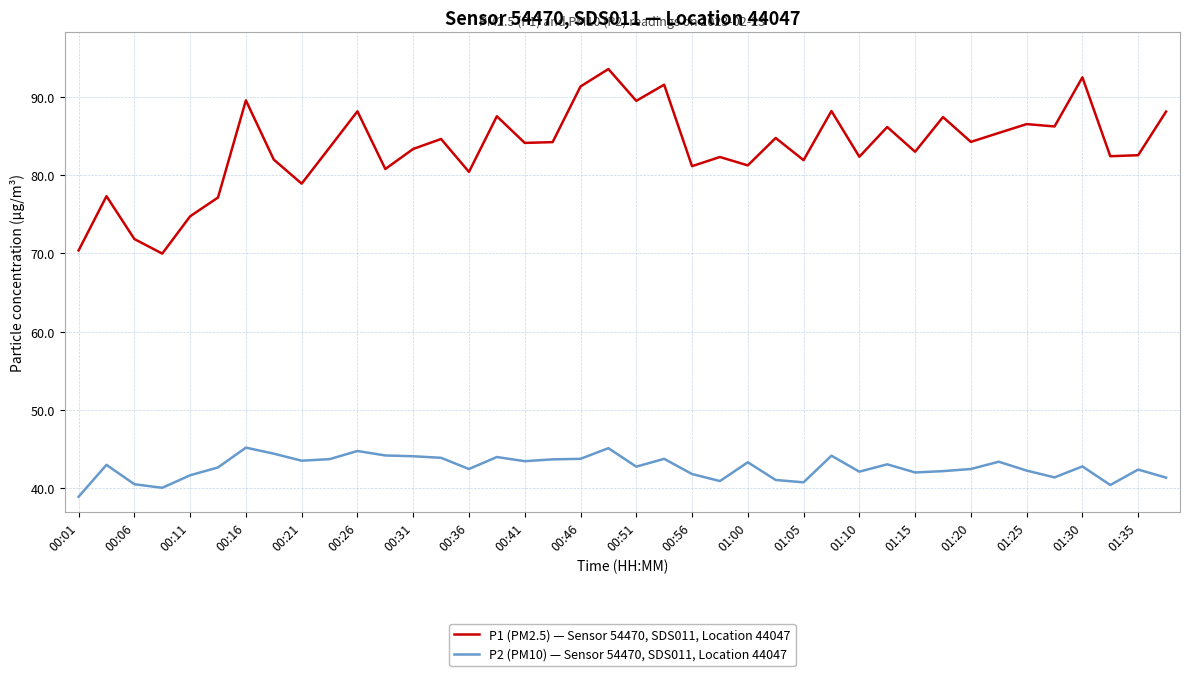

What is the minimum value for P1 (PM2.5) — Sensor 54470, SDS011, Location 44047?

70.0